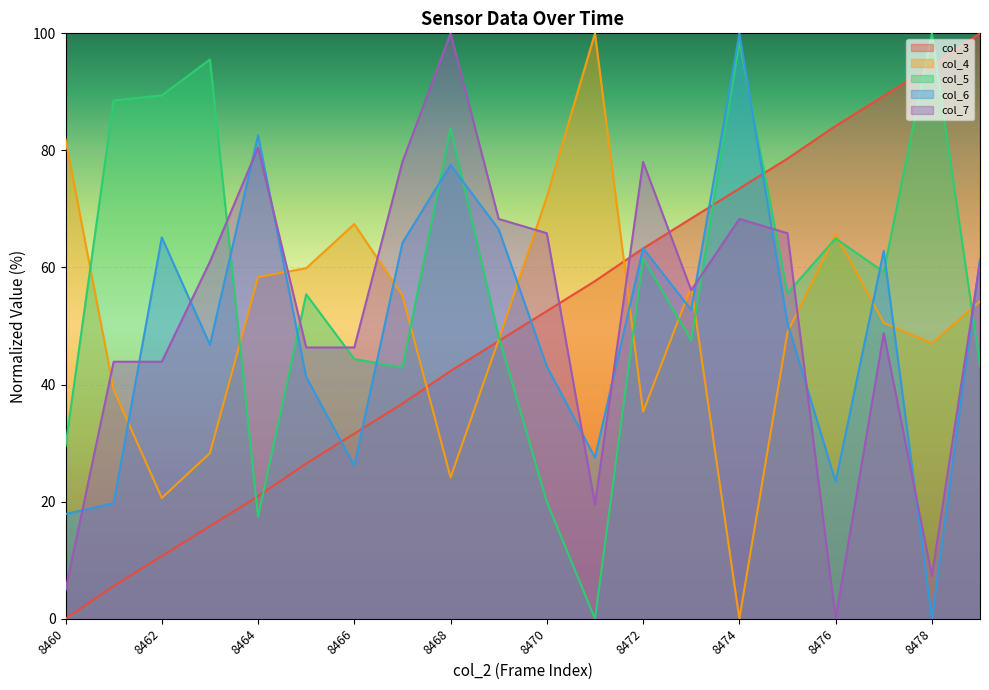

At which category does col_5 reach its first local valley?

8464